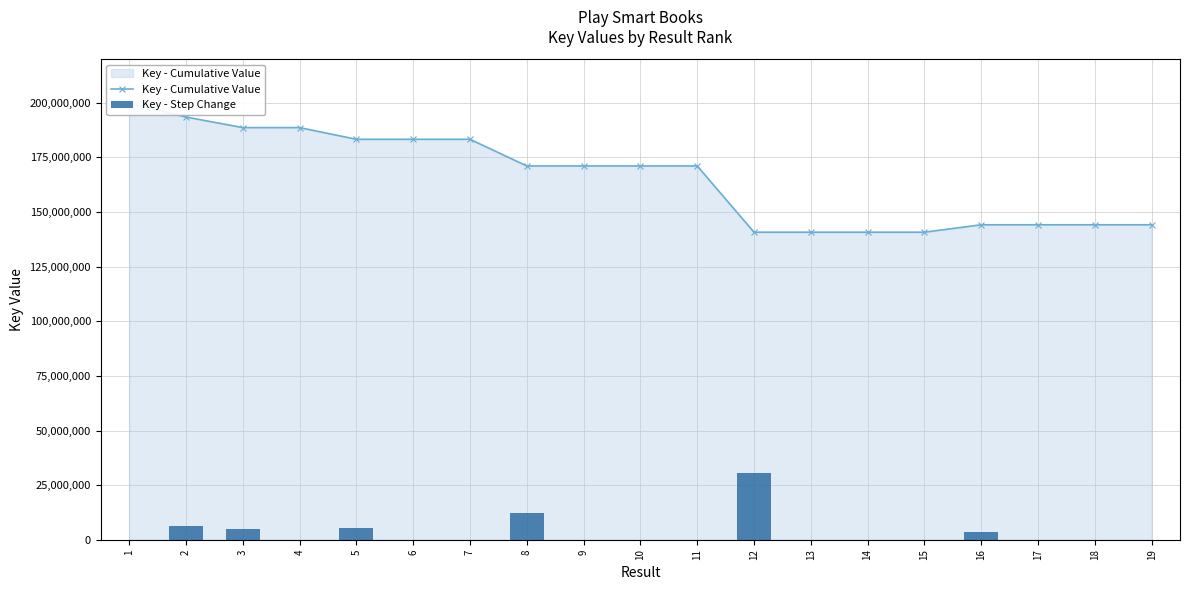

Rank the series at 10 from lowest to highest value.

Key - Step Change, Key - Cumulative Value